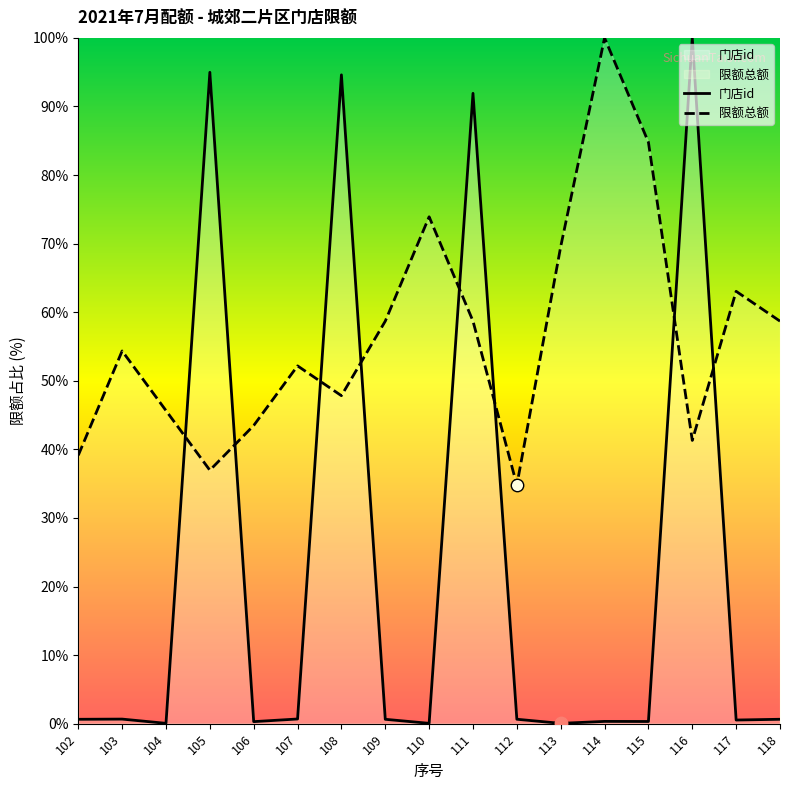

Which series has the widest spread of Y values?

门店id